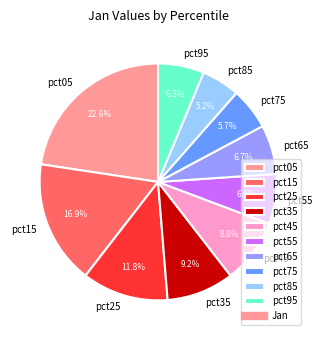

How many slices are in this pie chart?

10